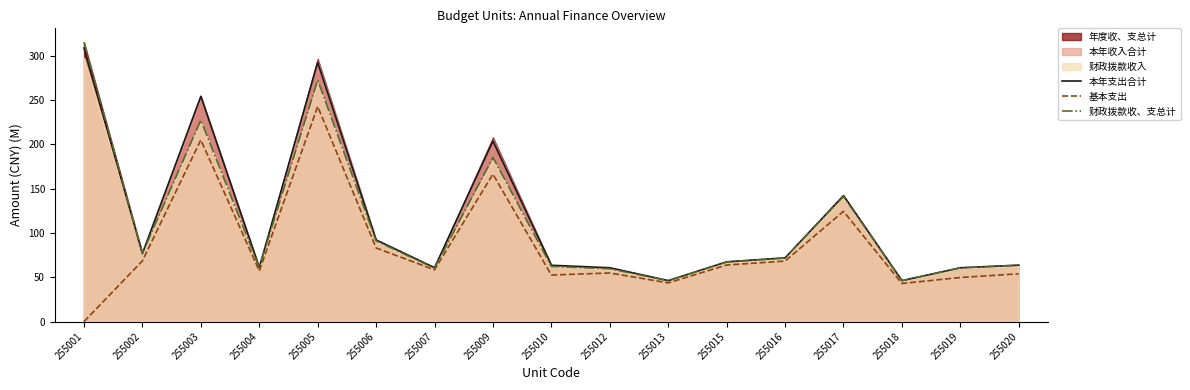

At which category is the sum across all series the highest?

255005